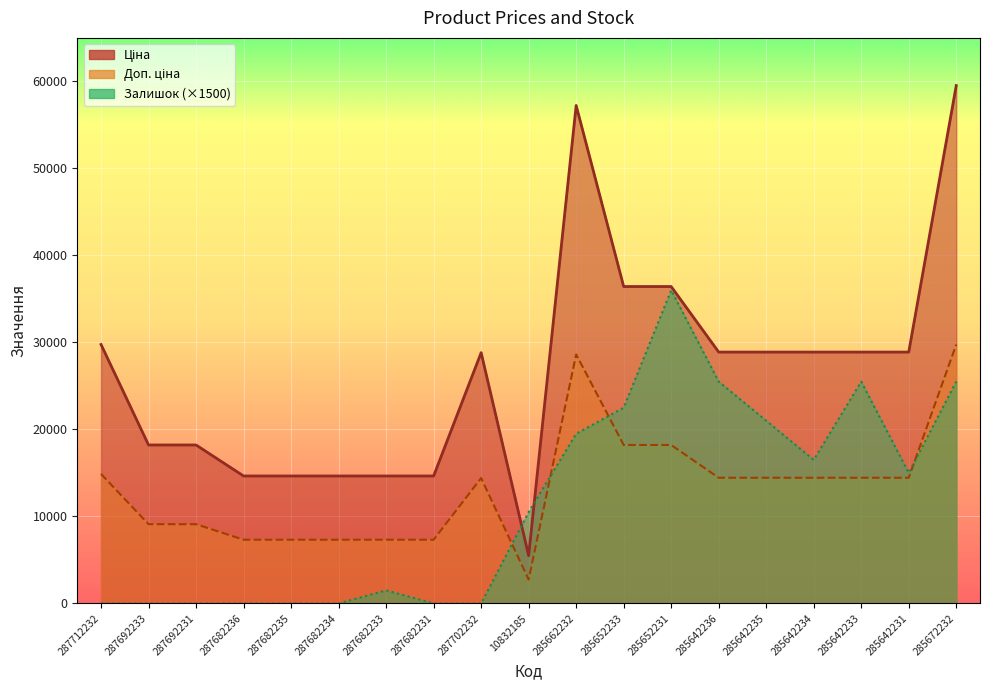

What is the value of the Доп. ціна point at the 12th from the left?

18212.0